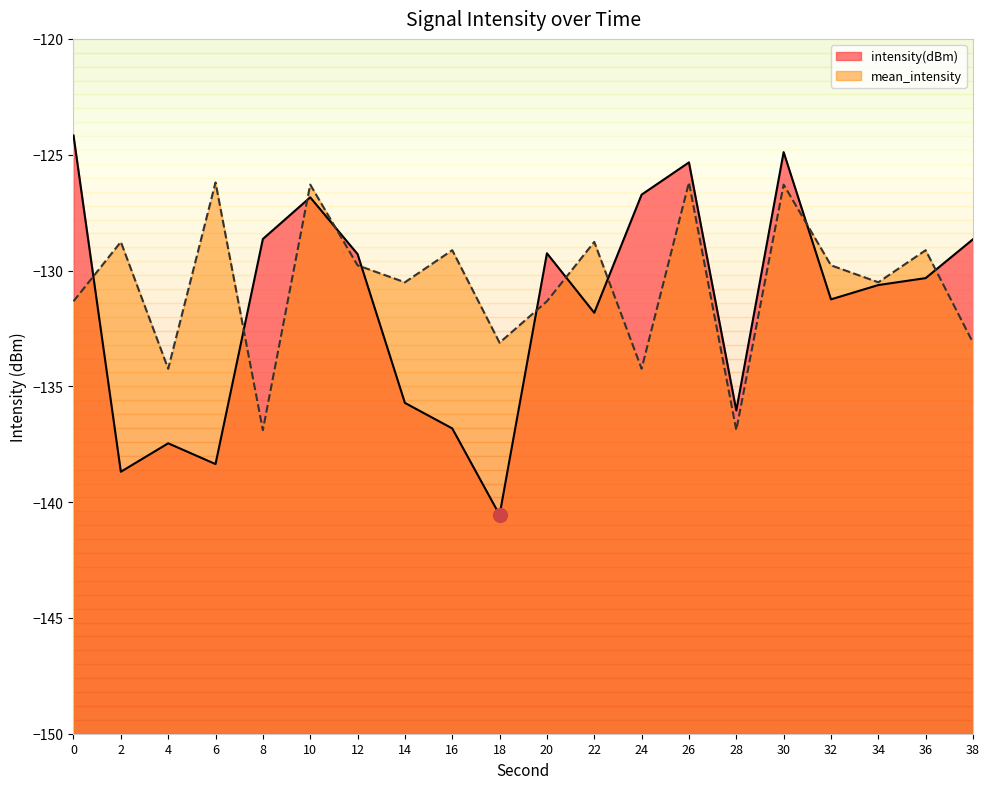

Rank the categories by intensity(dBm) value from lowest to highest.

18, 2, 6, 4, 16, 28, 14, 22, 32, 34, 36, 12, 20, 38, 8, 10, 24, 26, 30, 0